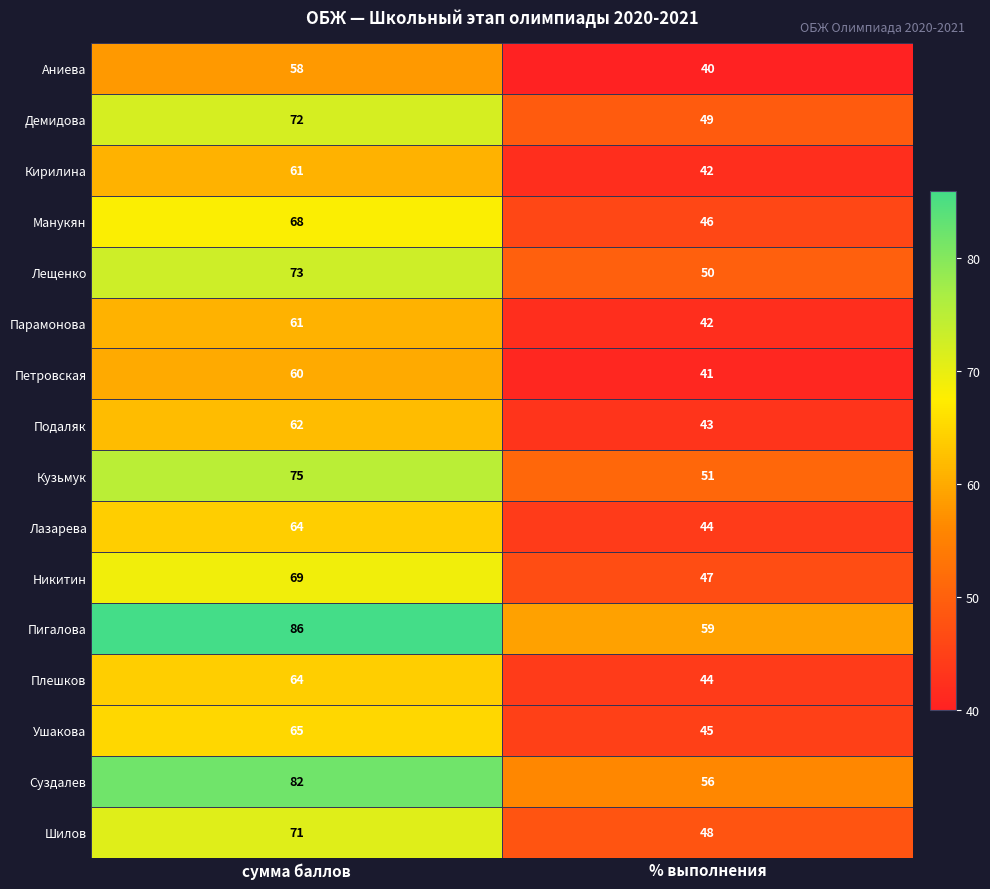

Between сумма баллов and % выполнения, which series saw the biggest shift?

Пигалова